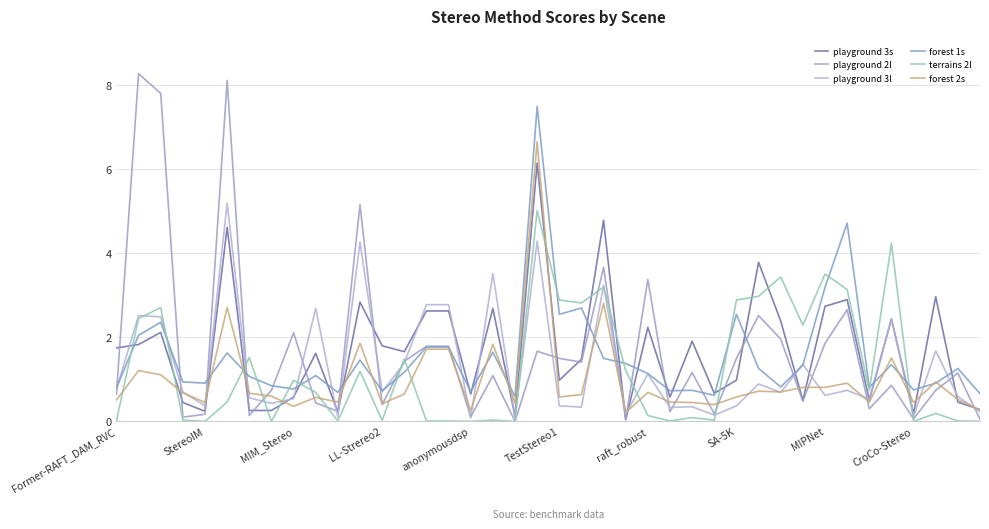

List the labels in order of terrains 2l value, largest first.

19, 35, 32, 30, 22, 33, 29, 20, 28, 21, MIM_Stereo, StereoIM, 31, raft_robust, 13, 23, 11, MIPNet, 34, CroCo-Stereo, TestStereo1, 37, 24, 26, LL-Strereo2, 17, 27, 12, Former-RAFT_DAM_RVC, 10, 14, 15, 25, 38, anonymousdsp, SA-5K, 16, 18, 36, 39